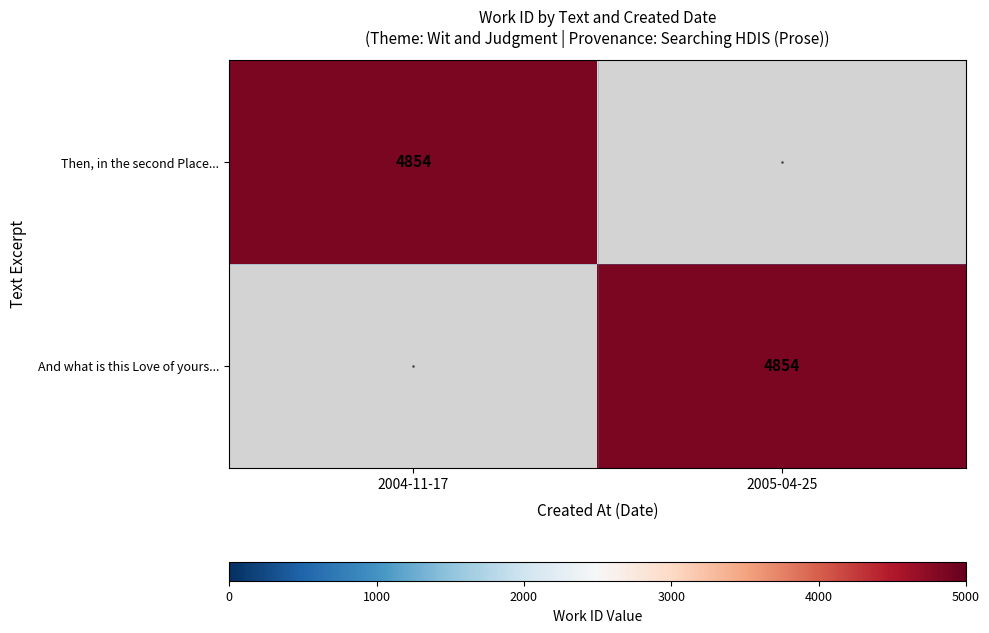

True or false: And what is this Love of yours... has a value of 2662 at 2005-04-25.

False